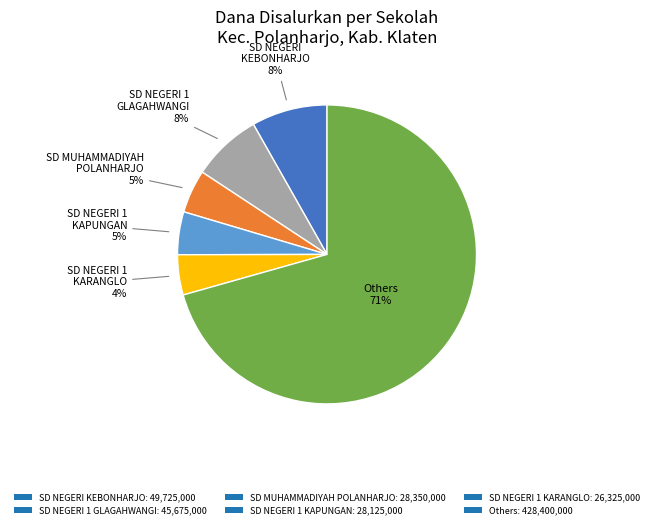

Is the sum of SD NEGERI 1 KAPUNGAN: 28,125,000 and Others: 428,400,000 greater than half?

Yes